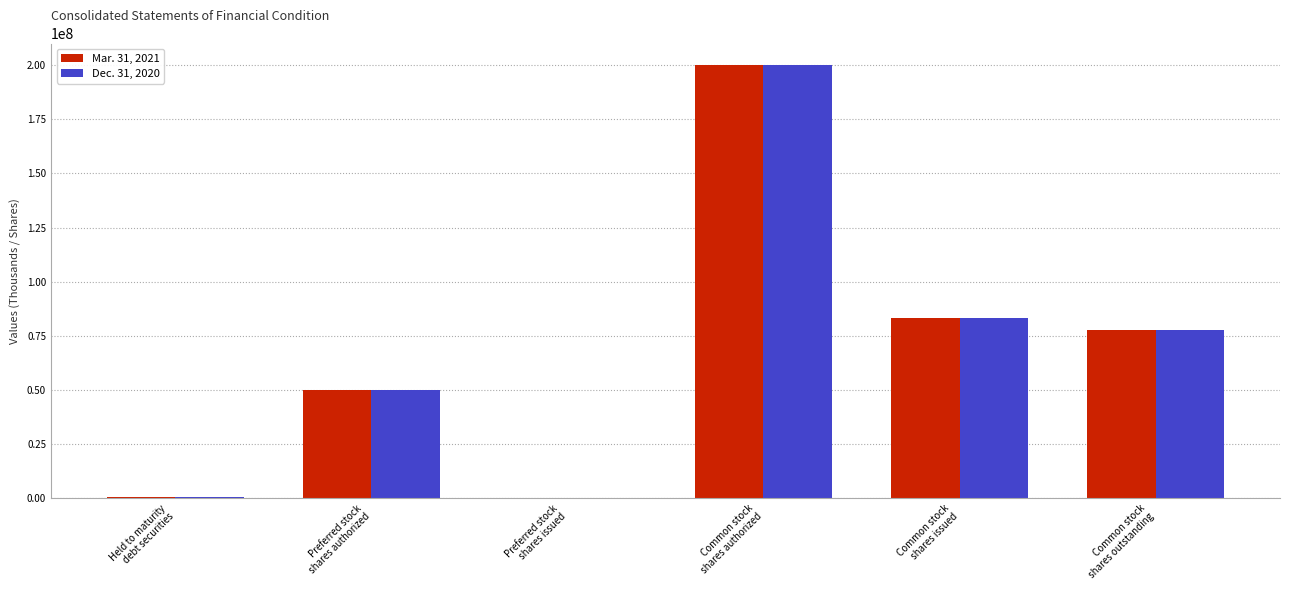

What is the sum of all Mar. 31, 2021 values?

411471629